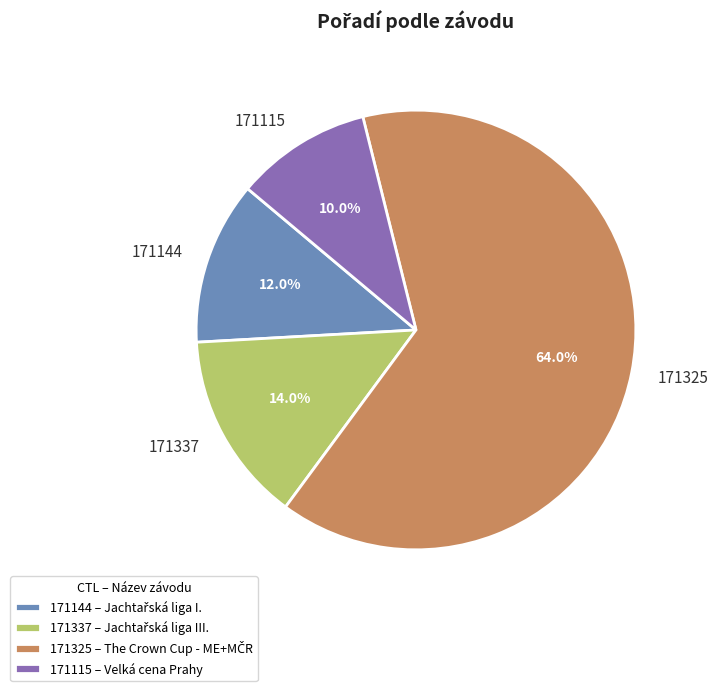

What is the ratio of the value at 171144 to the value at 171115?

1.2